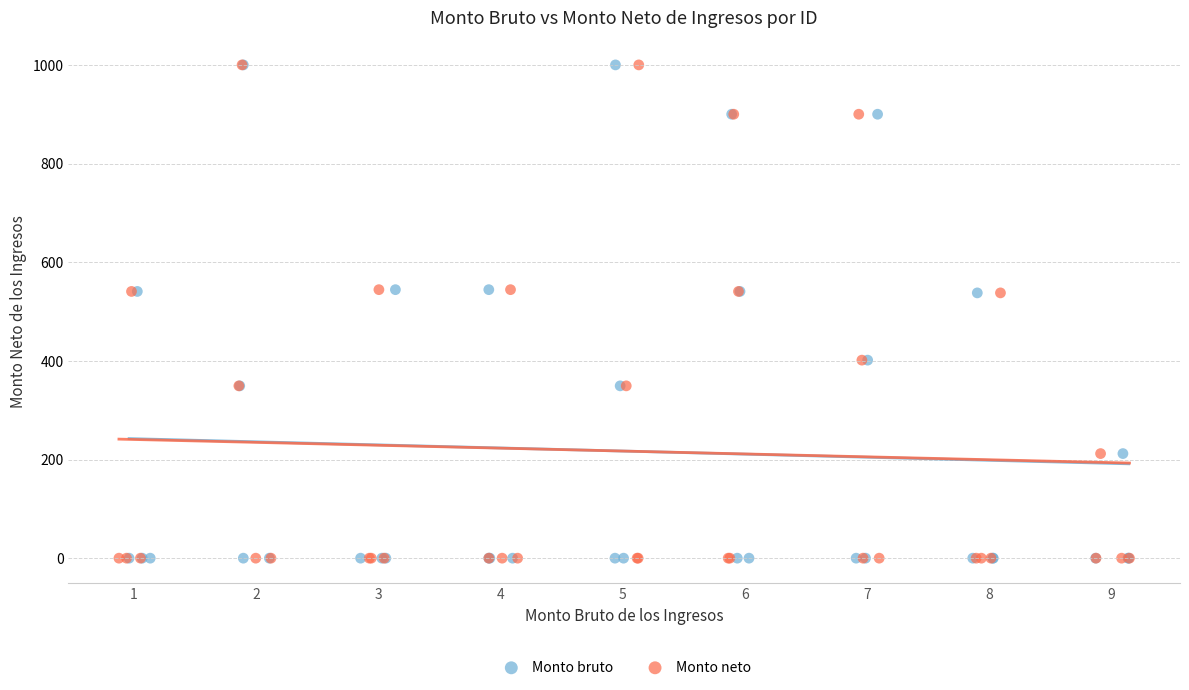

What are all the series names shown in the legend?

Monto bruto, Monto neto